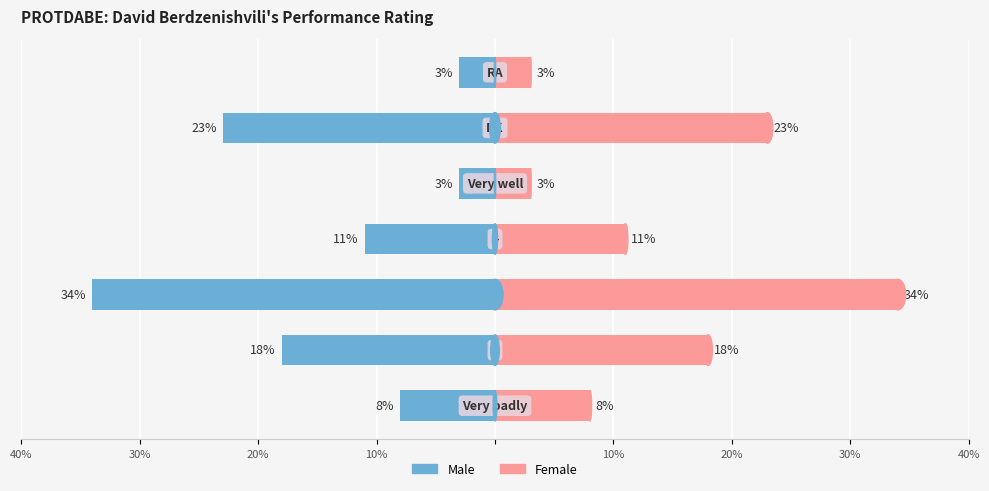

What is the approximate value of Female at 10%?

11